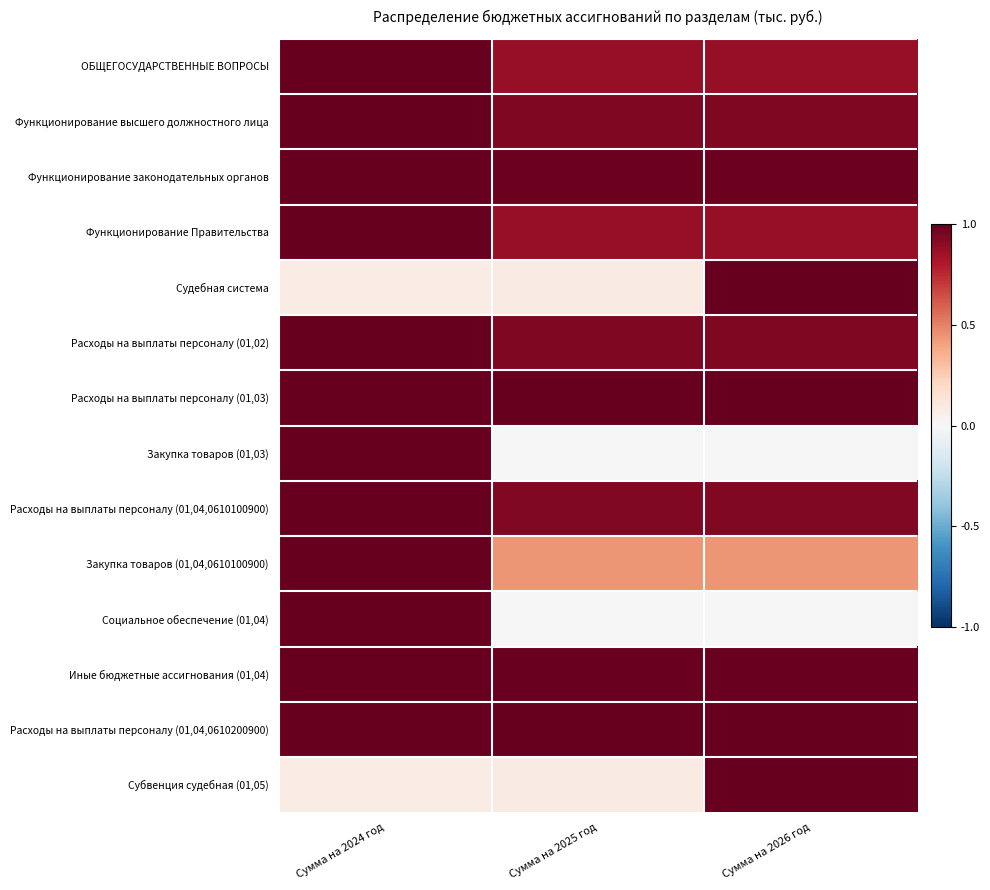

Reading left to right, list all the values displayed in this chart.

ОБЩЕГОСУДАРСТВЕННЫЕ ВОПРОСЫ: Сумма на 2024 год=1.0	Сумма на 2025 год=0.9	Сумма на 2026 год=0.9
Функционирование высшего должностного лица: Сумма на 2024 год=1.0	Сумма на 2025 год=0.9	Сумма на 2026 год=0.9
Функционирование законодательных органов: Сумма на 2024 год=1.0	Сумма на 2025 год=1.0	Сумма на 2026 год=1.0
Функционирование Правительства: Сумма на 2024 год=1.0	Сумма на 2025 год=0.9	Сумма на 2026 год=0.9
Судебная система: Сумма на 2024 год=0.1	Сумма на 2025 год=0.1	Сумма на 2026 год=1.0
Расходы на выплаты персоналу (01,02): Сумма на 2024 год=1.0	Сумма на 2025 год=0.9	Сумма на 2026 год=0.9
Расходы на выплаты персоналу (01,03): Сумма на 2024 год=1.0	Сумма на 2025 год=1.0	Сумма на 2026 год=1.0
Закупка товаров (01,03): Сумма на 2024 год=1.0	Сумма на 2025 год=0.0	Сумма на 2026 год=0.0
Расходы на выплаты персоналу (01,04,0610100900): Сумма на 2024 год=1.0	Сумма на 2025 год=0.9	Сумма на 2026 год=0.9
Закупка товаров (01,04,0610100900): Сумма на 2024 год=1.0	Сумма на 2025 год=0.4	Сумма на 2026 год=0.4
Социальное обеспечение (01,04): Сумма на 2024 год=1.0	Сумма на 2025 год=0.0	Сумма на 2026 год=0.0
Иные бюджетные ассигнования (01,04): Сумма на 2024 год=1.0	Сумма на 2025 год=1.0	Сумма на 2026 год=1.0
Расходы на выплаты персоналу (01,04,0610200900): Сумма на 2024 год=1.0	Сумма на 2025 год=1.0	Сумма на 2026 год=1.0
Субвенция судебная (01,05): Сумма на 2024 год=0.1	Сумма на 2025 год=0.1	Сумма на 2026 год=1.0